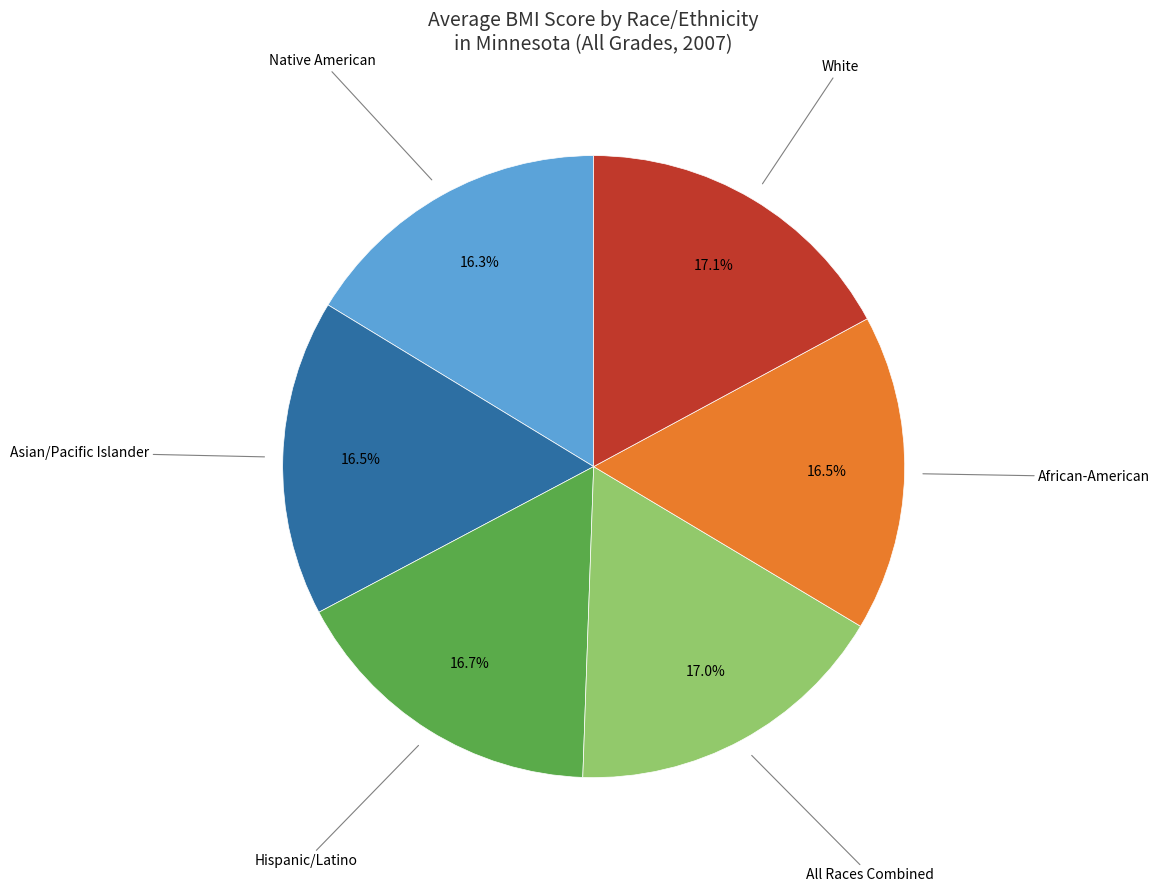

Does any single category account for the majority?

No